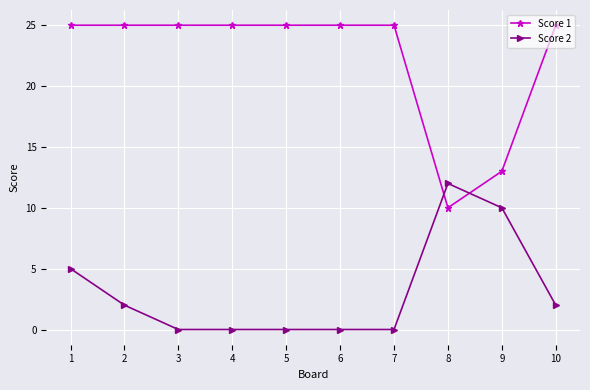

Reading right to left, transcribe all the data shown in this chart.

Score 1: 25	13	10	25	25	25	25	25	25	25
Score 2: 2	10	12	0	0	0	0	0	2	5